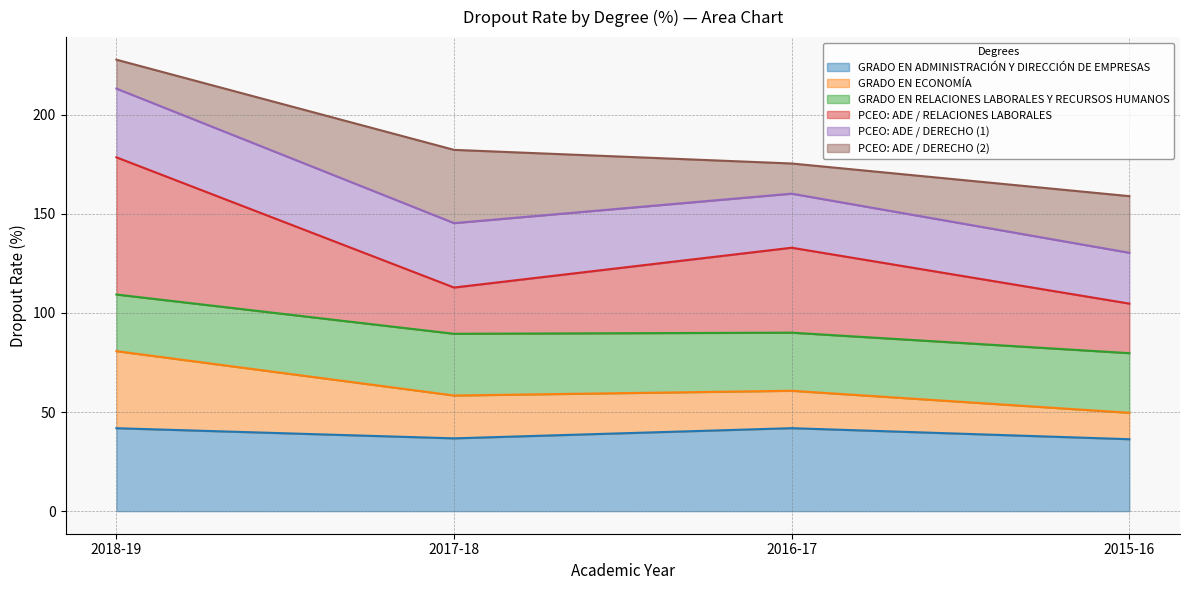

Which label corresponds to the smallest value in the chart?

2015-16